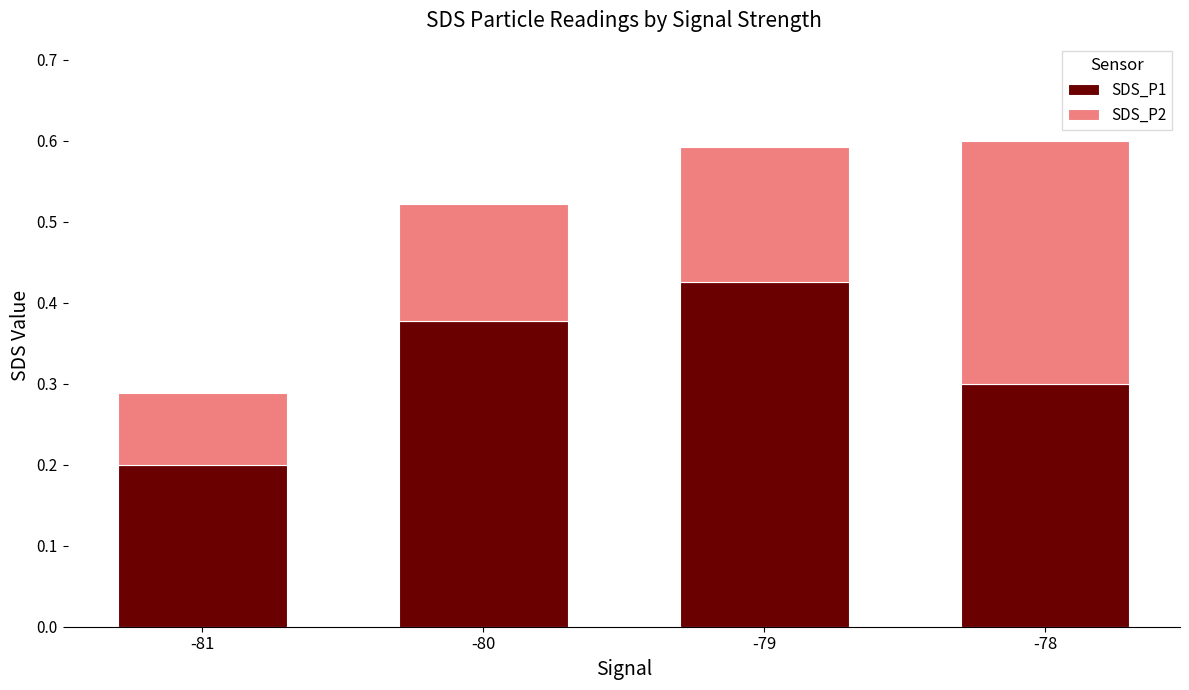

What is the total value across all series at -80?

0.5